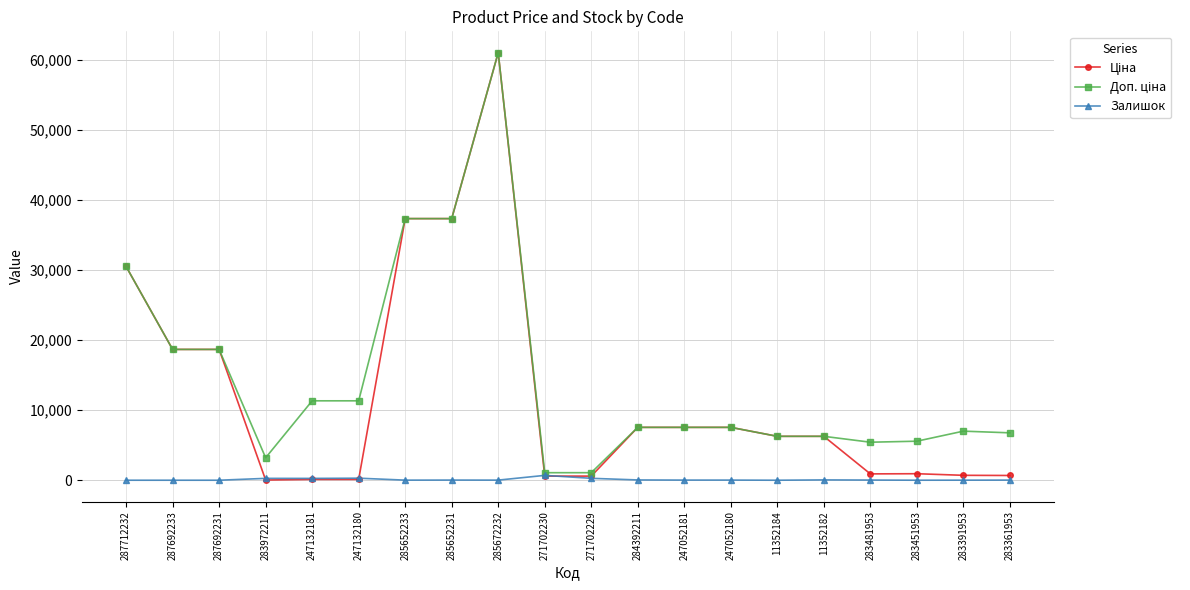

True or false: Залишок has a value of 8.0 at 283391953.

True